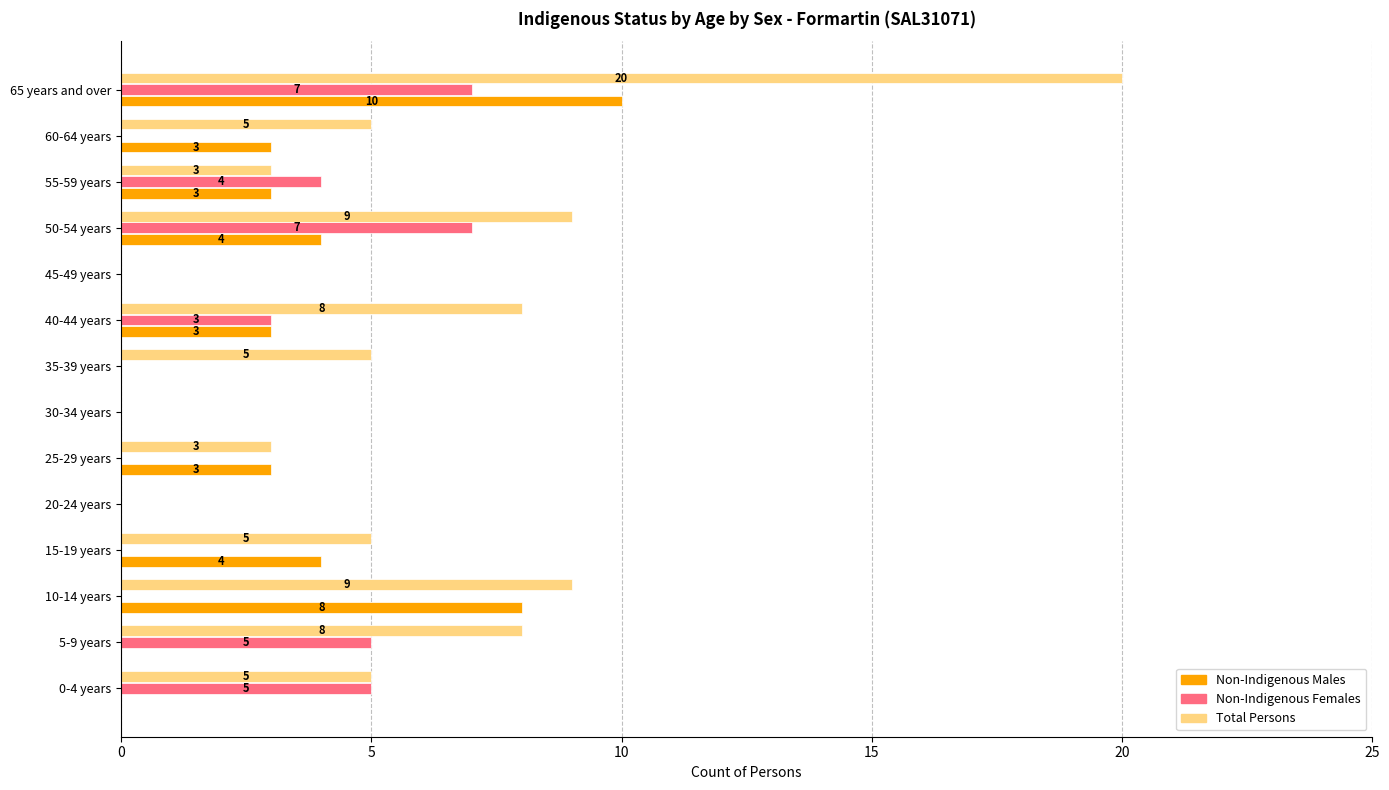

Which series changed the most between 10-14 years and 50-54 years?

Non-Indigenous Females